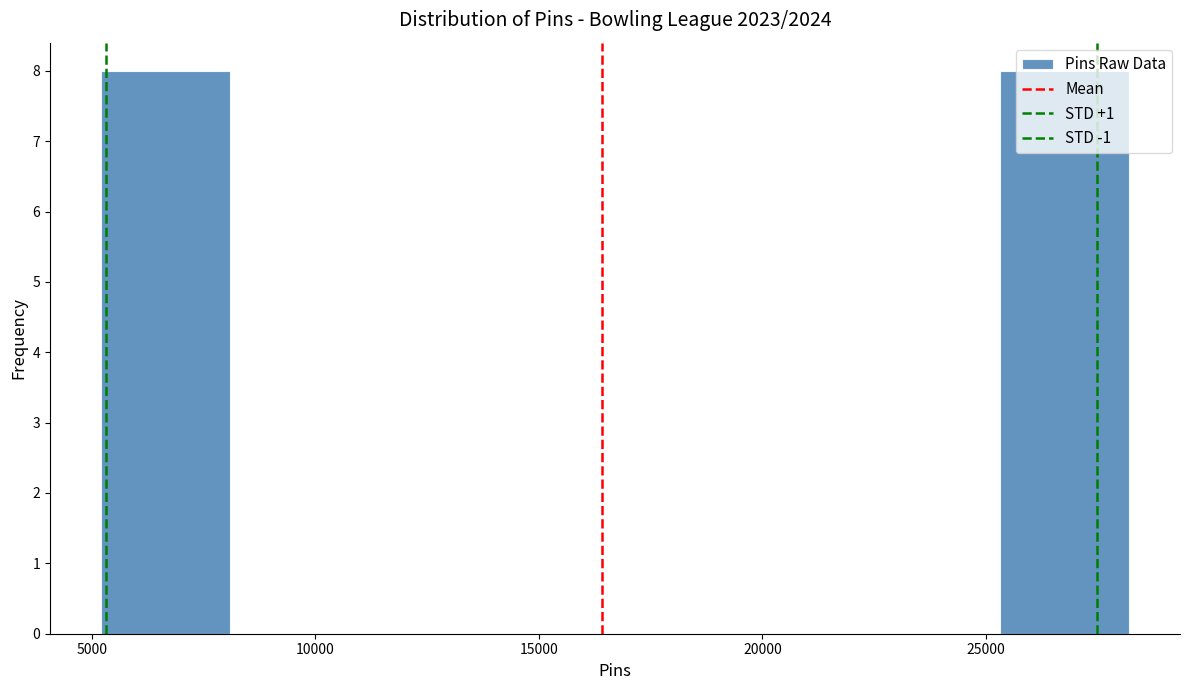

Reading left to right, transcribe this chart: for each bar, give the range it covers on the x-axis and its height. Neither the bar edges nor the heights are printed on the chart, so give them approximately, as read against the axes.

5000 to 8000: 8
8000 to 11000: 0
11000 to 14000: 0
14000 to 16500: 0
16500 to 19500: 0
19500 to 22500: 0
22500 to 25500: 0
25500 to 28000: 8